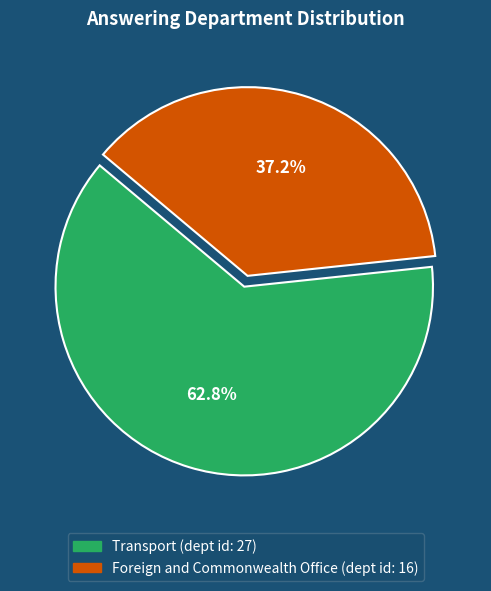

Rank the categories by value from lowest to highest.

Foreign and Commonwealth Office, Transport